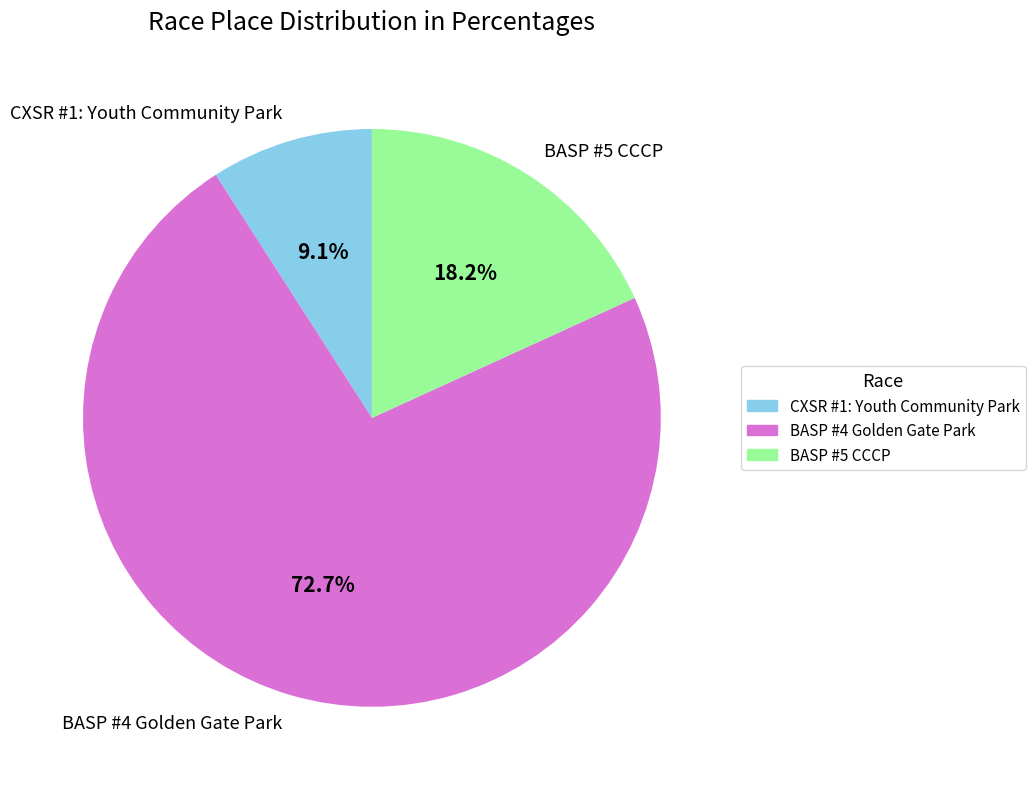

Count the number of slices in the pie.

3